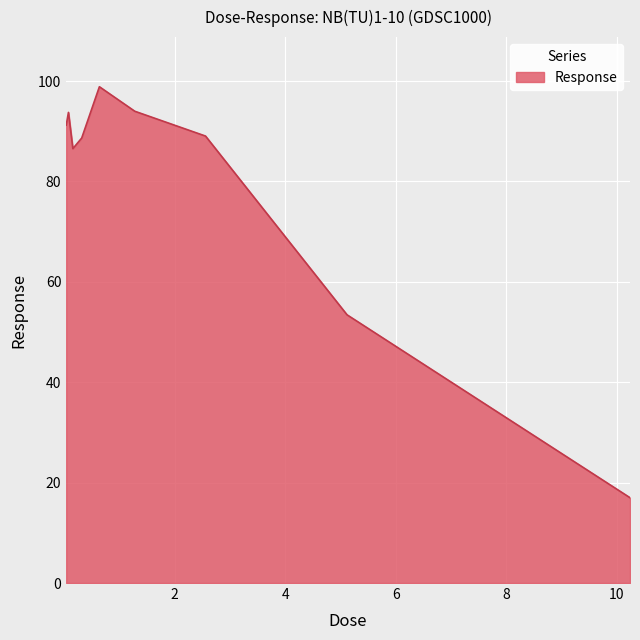

What is the smallest value displayed?

17.0